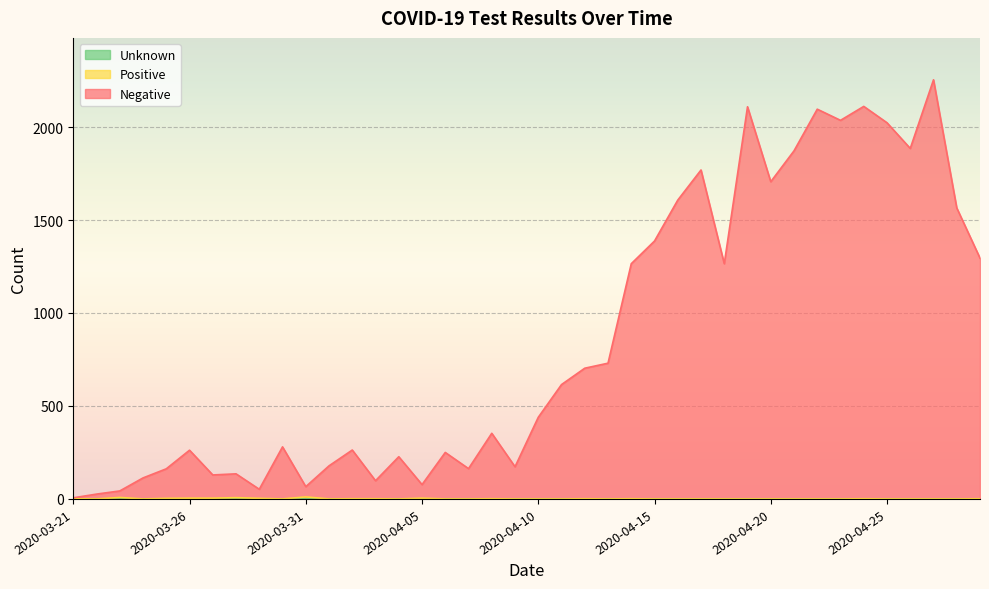

Is the value of Positive at 2020-03-30 greater than the value of Negative at 2020-04-01?

No